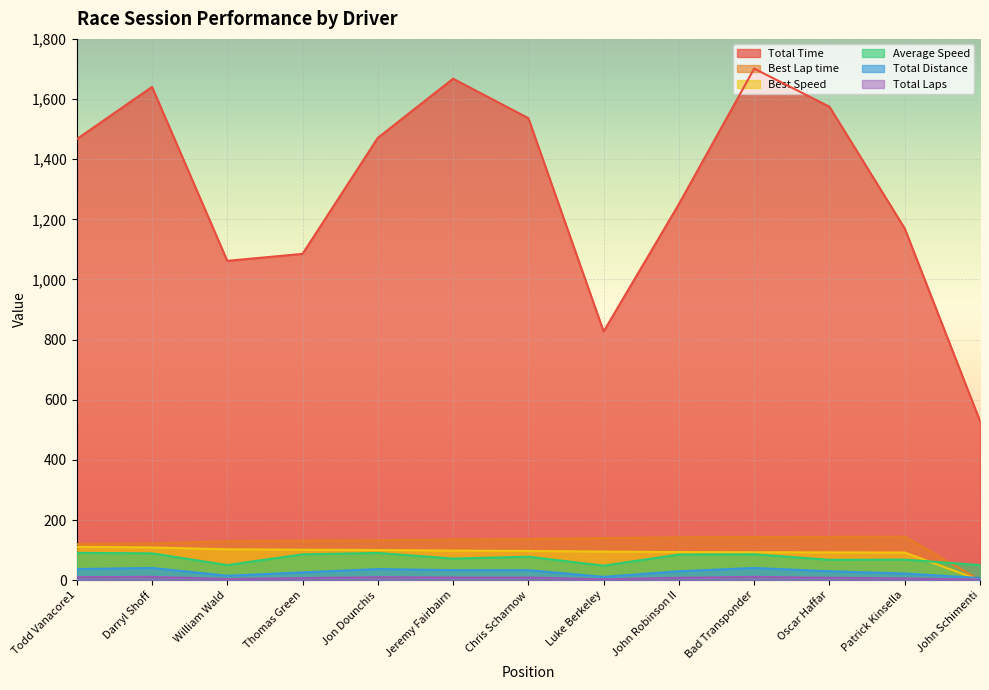

What is the maximum value shown in the chart?

1701.2